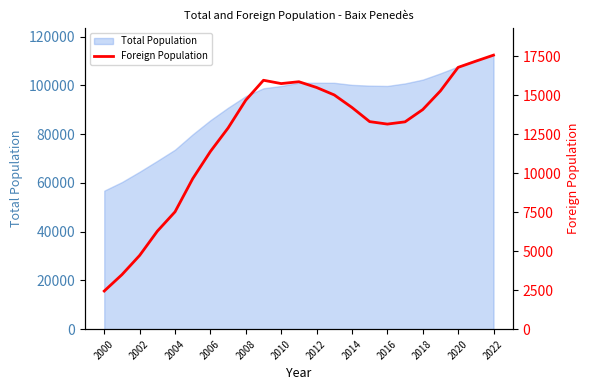

The value of Total Population at 2022 is 112460. True or false?

True